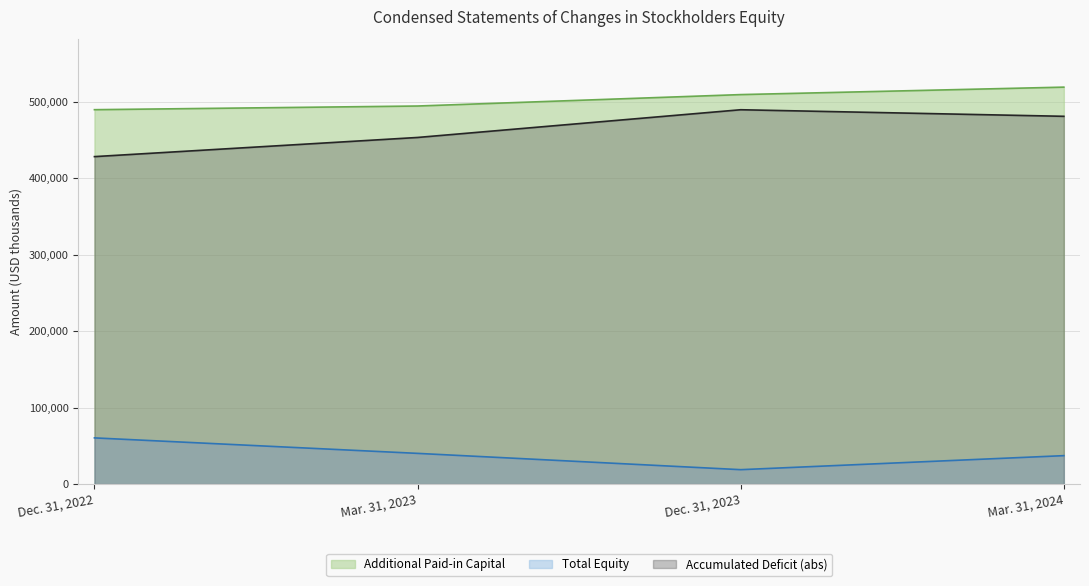

What are all the series names shown in the legend?

Additional Paid-in Capital, Total Equity, Accumulated Deficit (abs)